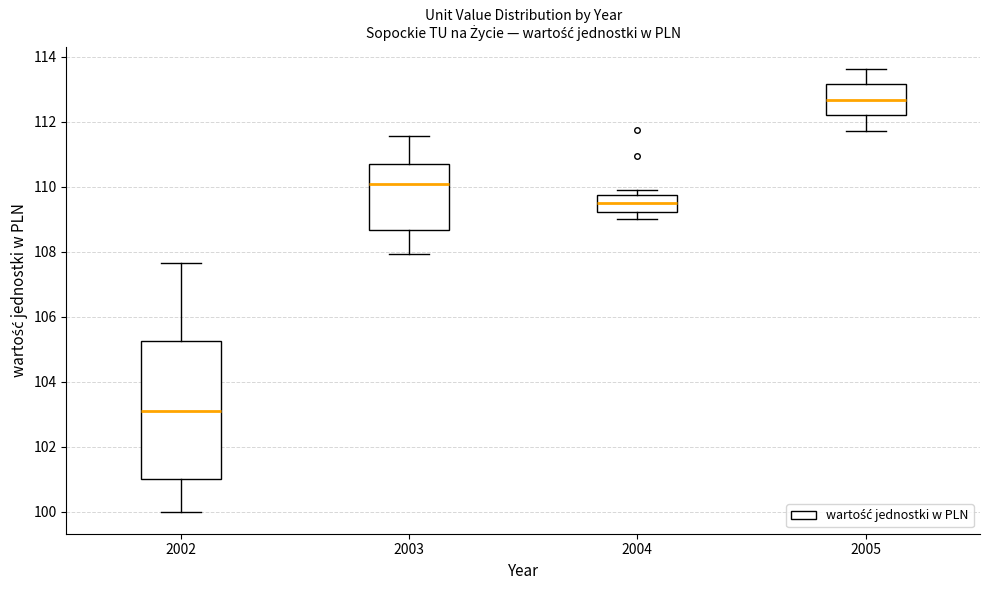

Reading left to right, read every box against the y-axis: the position of its median line, the range the box covers, and the ends of its whiskers. The values are not printed on the chart, so give them approximately, as read against the axis.

2002: median 103.2, box 101.0 to 105.2, whiskers 100.0 to 107.6
2003: median 110.0, box 108.6 to 110.6, whiskers 108.0 to 111.6
2004: median 109.6, box 109.2 to 109.8, whiskers 109.0 to 109.8 (just above the box's upper edge)
2005: median 112.6, box 112.2 to 113.2, whiskers 111.8 to 113.6